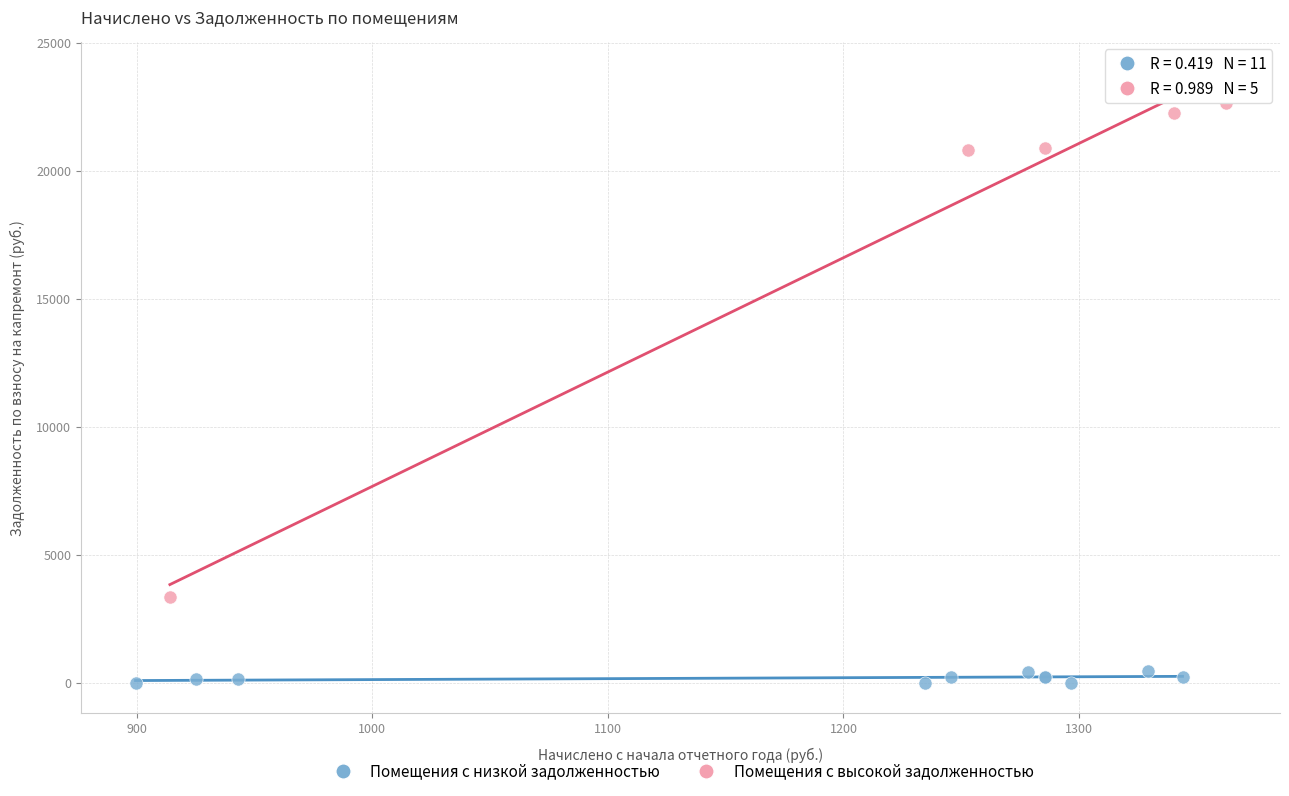

Which series contains the highest Y value?

Помещения с высокой задолженностью